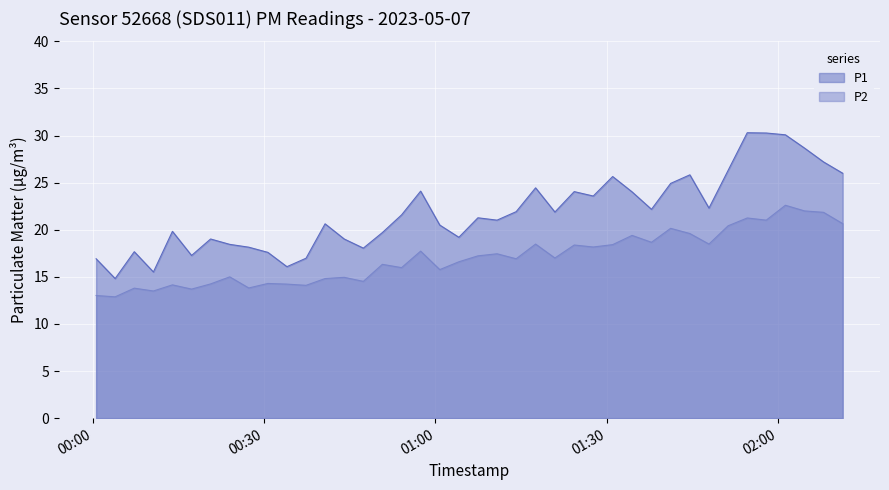

Rank the series by their average value, from highest to lowest.

P1, P2